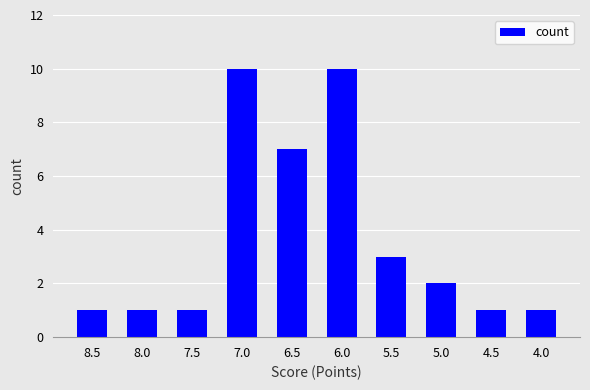

What is the difference between the second highest and minimum values?

9